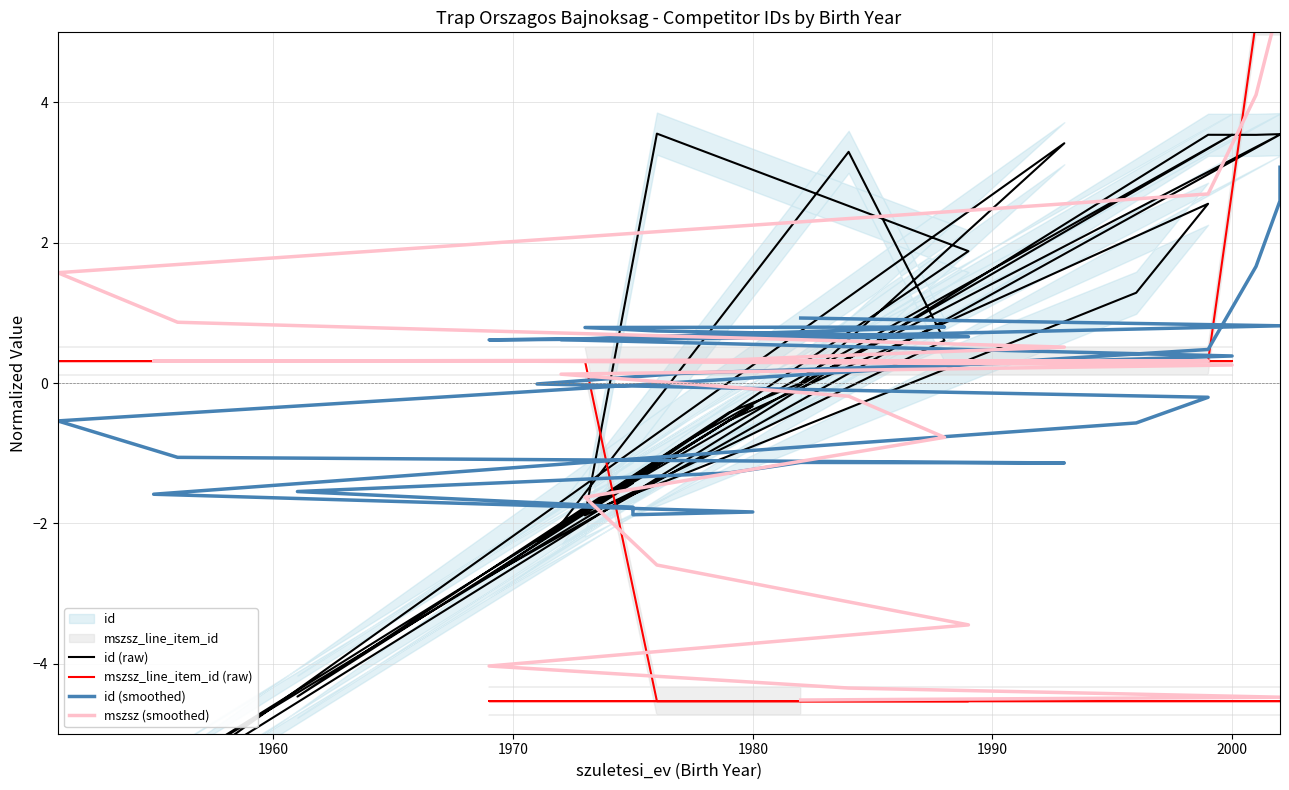

How many lines are shown in the chart?

4